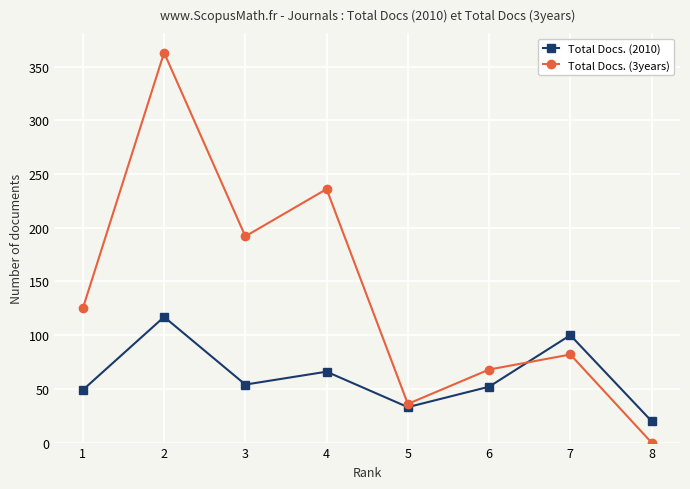

Reading right to left, transcribe all the data shown in this chart.

Total Docs. (2010): 20	100	52	33	66	54	117	49
Total Docs. (3years): 0	82	68	36	236	192	363	125